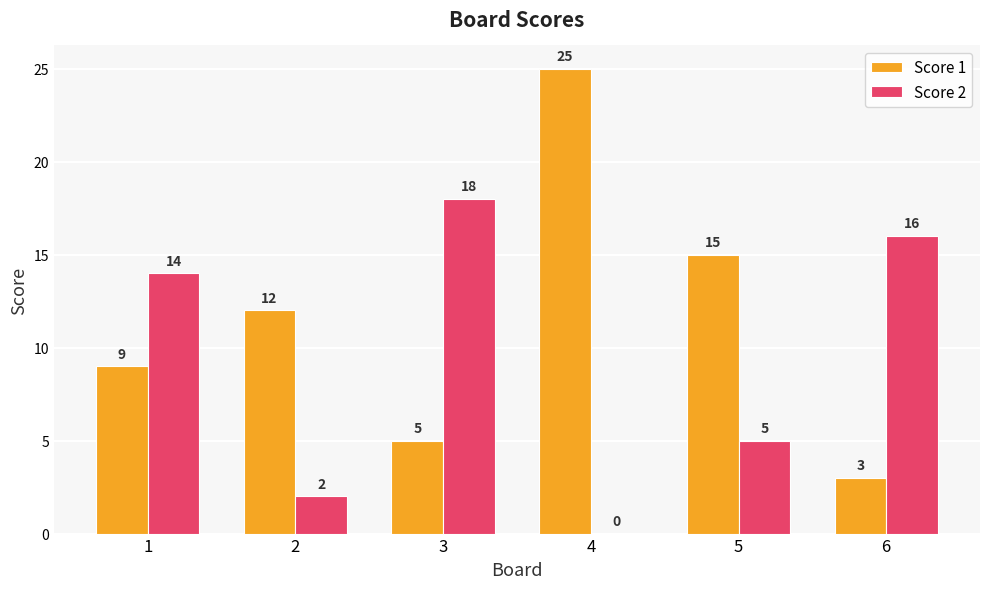

What is the total value across all series at 3?

23